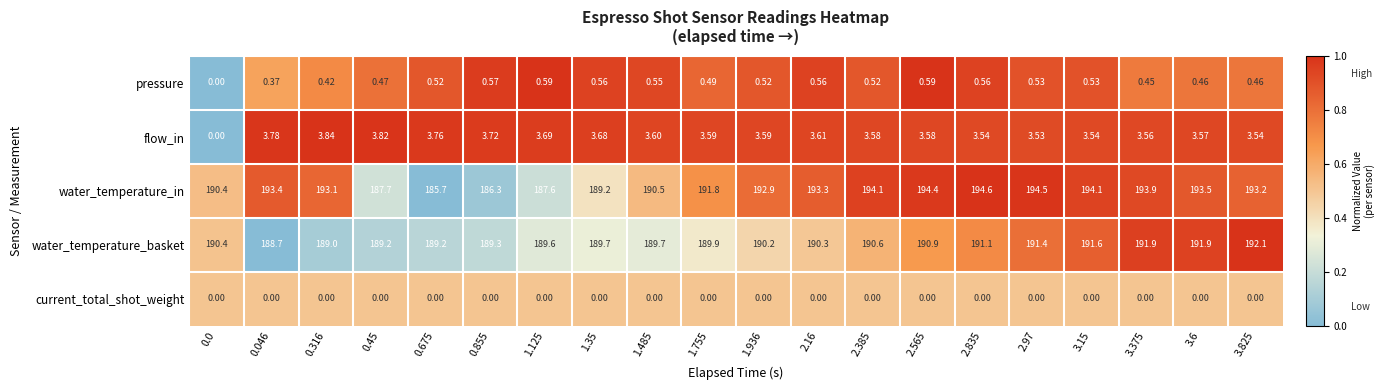

How many data points does each series have?

20